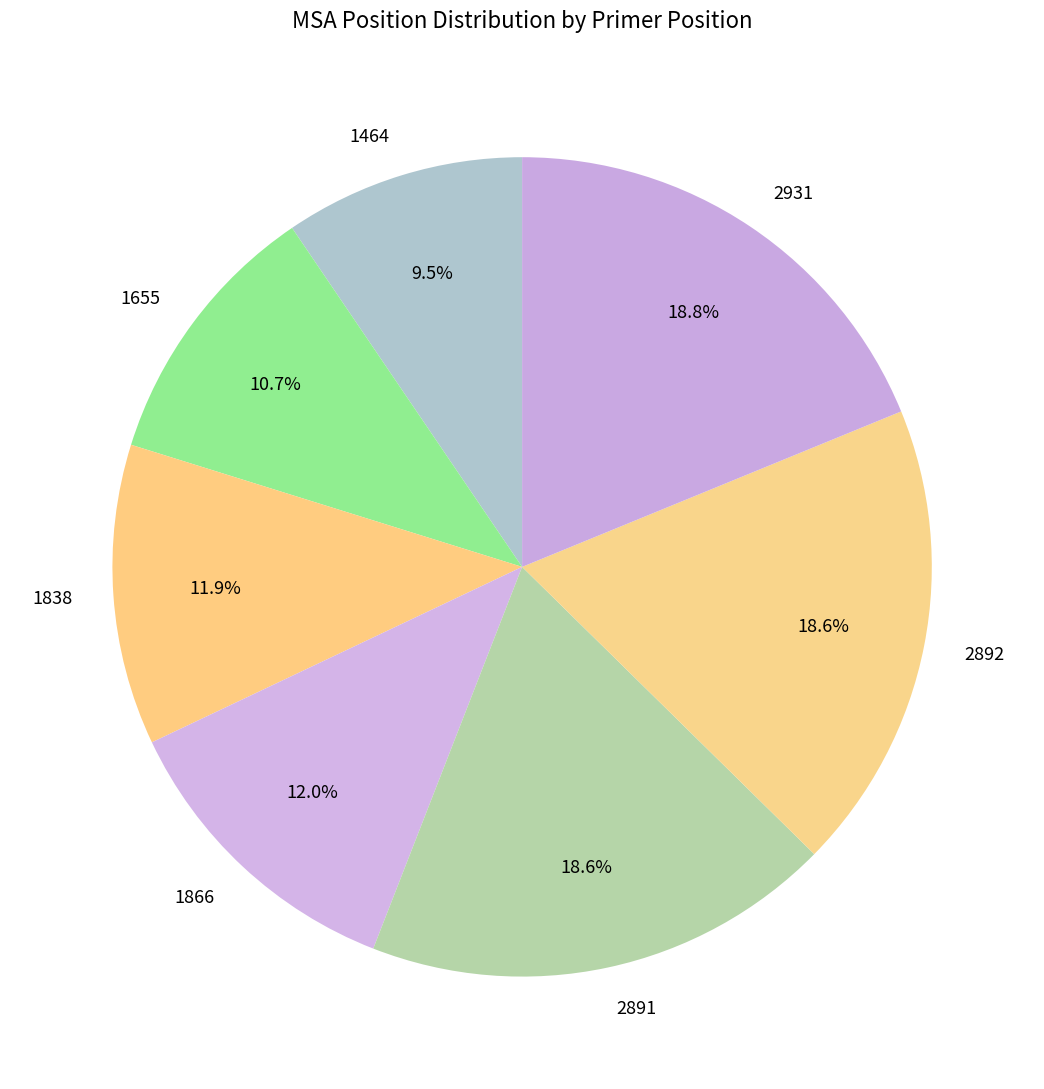

To the nearest percent, what is the average slice percentage?

14%